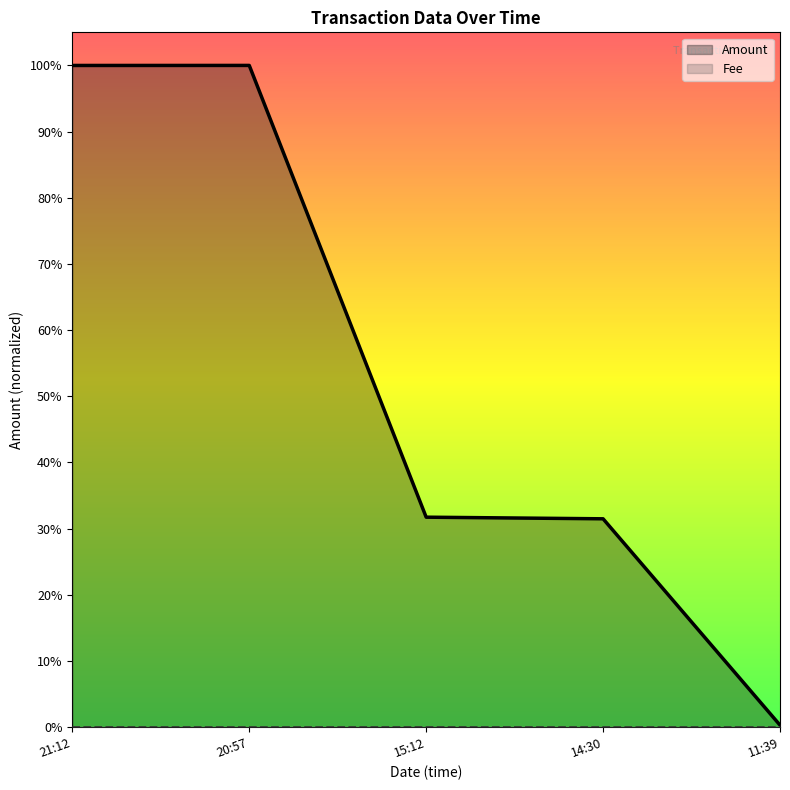

How many distinct data groups are displayed?

2